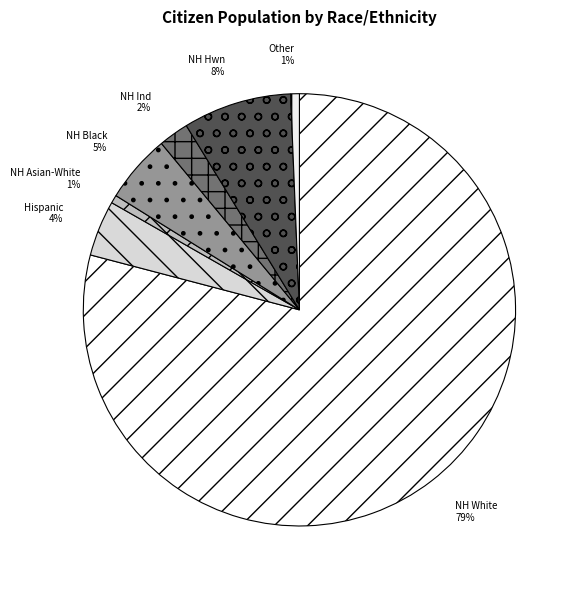

Which has a higher value, NH Black or NH White?

NH White